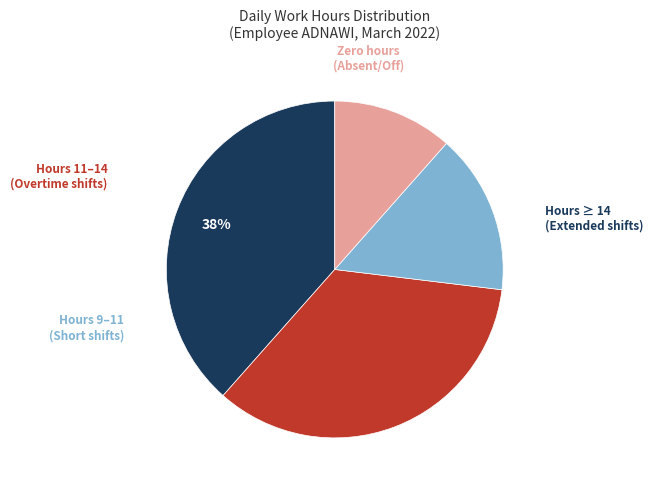

Is there a majority slice in this chart?

No